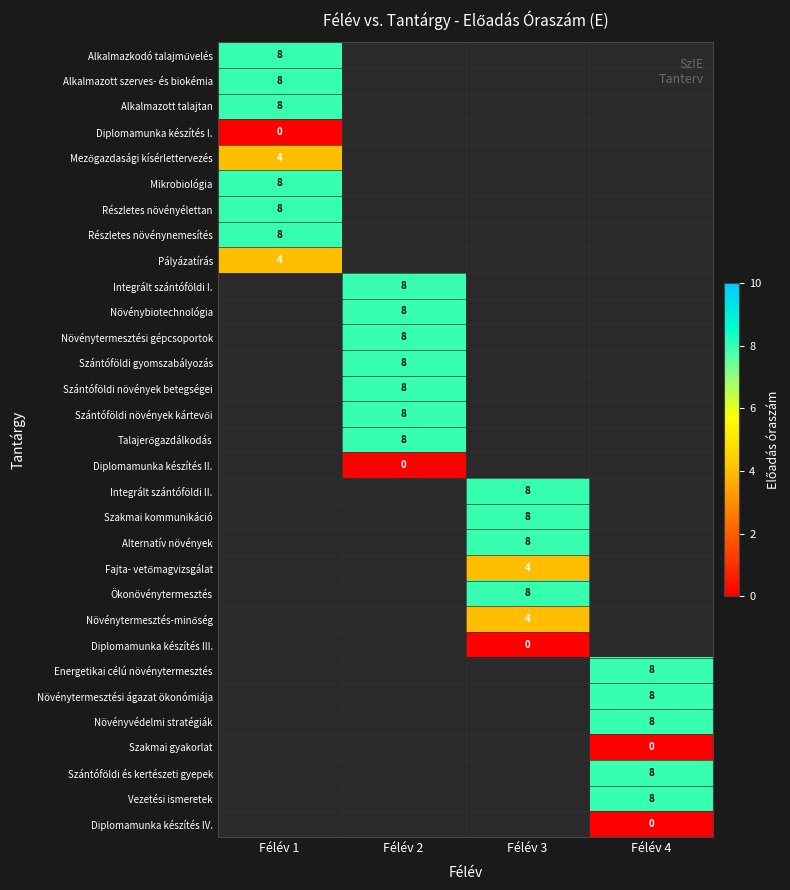

List the series in order of their peak value, lowest first.

Diplomamunka készítés I., Diplomamunka készítés II., Diplomamunka készítés III., Szakmai gyakorlat, Diplomamunka készítés IV., Mezőgazdasági kísérlettervezés, Pályázatírás, Fajta- vetőmagvizsgálat, Növénytermesztés-minőség, Alkalmazkodó talajművelés, Alkalmazott szerves- és biokémia, Alkalmazott talajtan, Mikrobiológia, Részletes növényélettan, Részletes növénynemesítés, Integrált szántóföldi I., Növénybiotechnológia, Növénytermesztési gépcsoportok, Szántóföldi gyomszabályozás, Szántóföldi növények betegségei, Szántóföldi növények kártevői, Talajerőgazdálkodás, Integrált szántóföldi II., Szakmai kommunikáció, Alternatív növények, Ökonövénytermesztés, Energetikai célú növénytermesztés, Növénytermesztési ágazat ökonómiája, Növényvédelmi stratégiák, Szántóföldi és kertészeti gyepek, Vezetési ismeretek